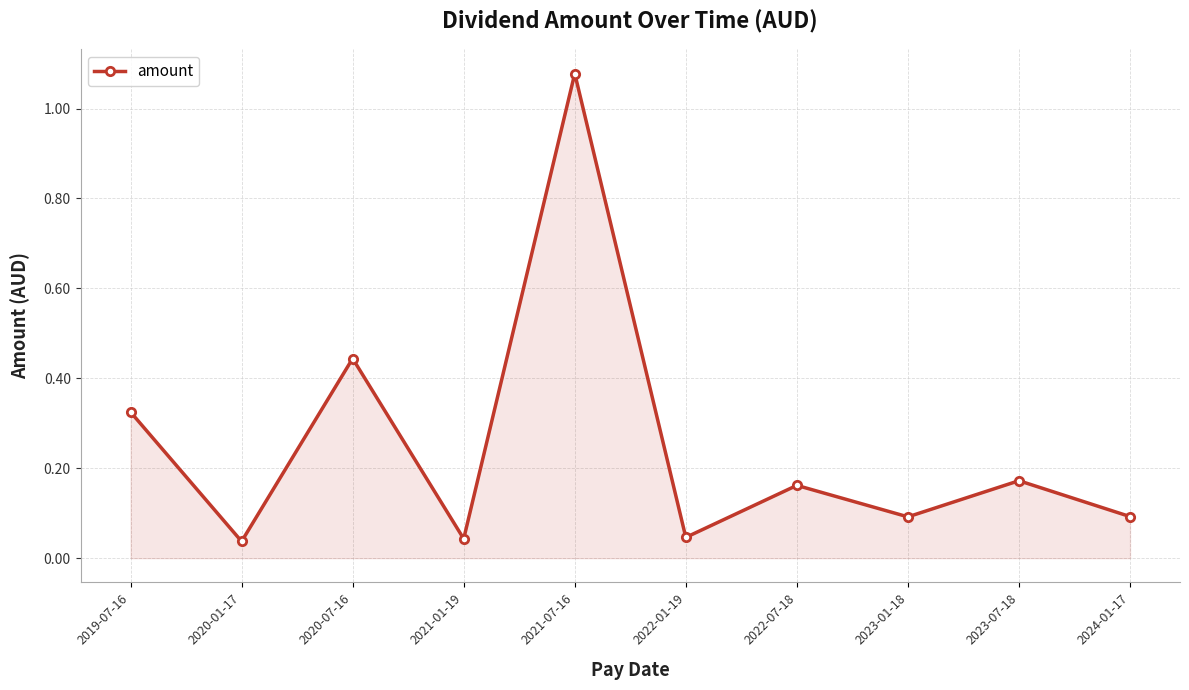

True or false: the data shows 0.1 at 2022-01-19.

False